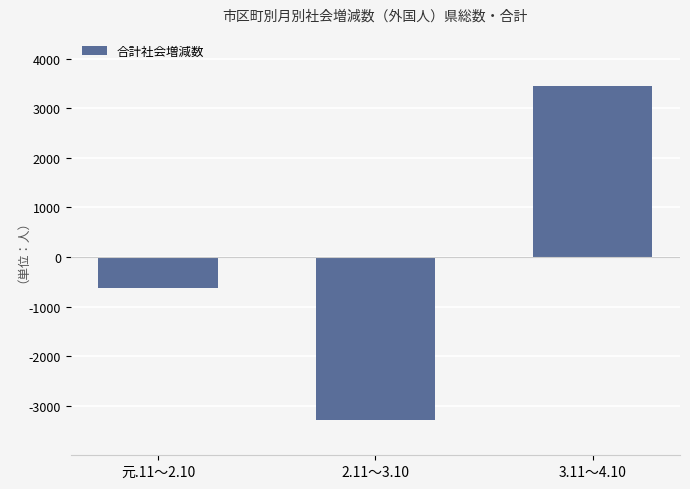

Rank the categories by value from lowest to highest.

2.11～3.10, 元.11～2.10, 3.11～4.10